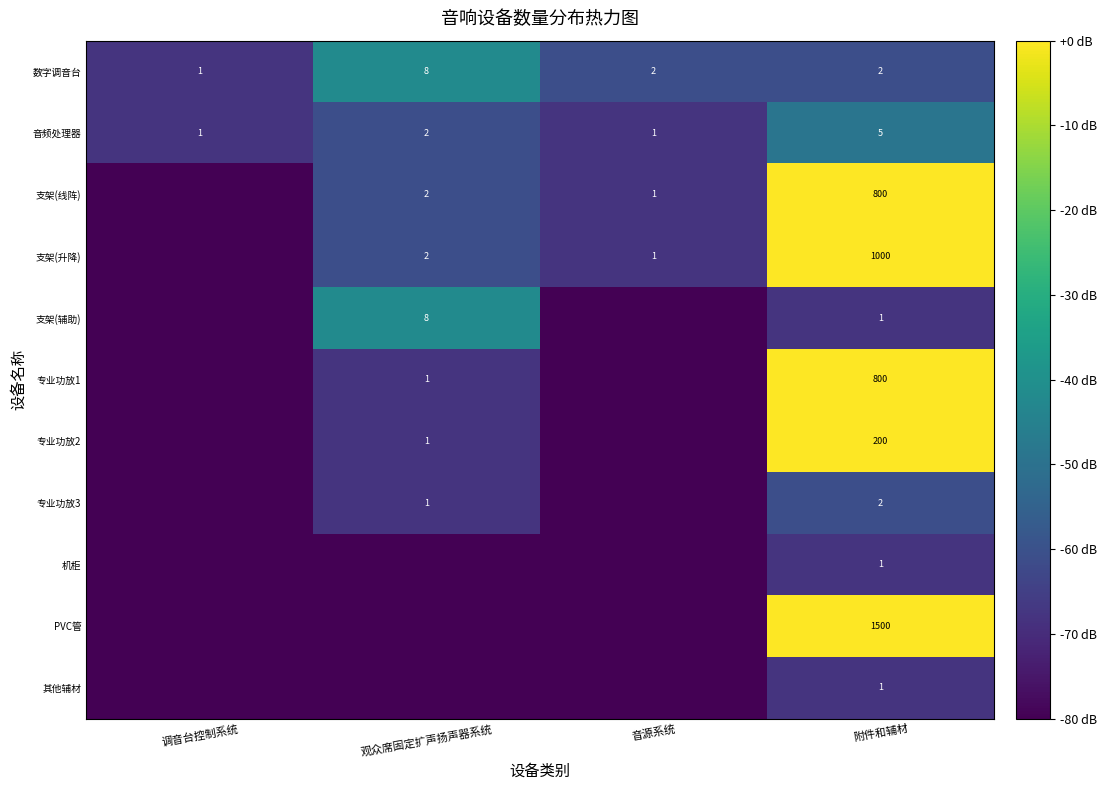

The 支架(升降) series shows 1527 at 附件和辅材. True or false?

False